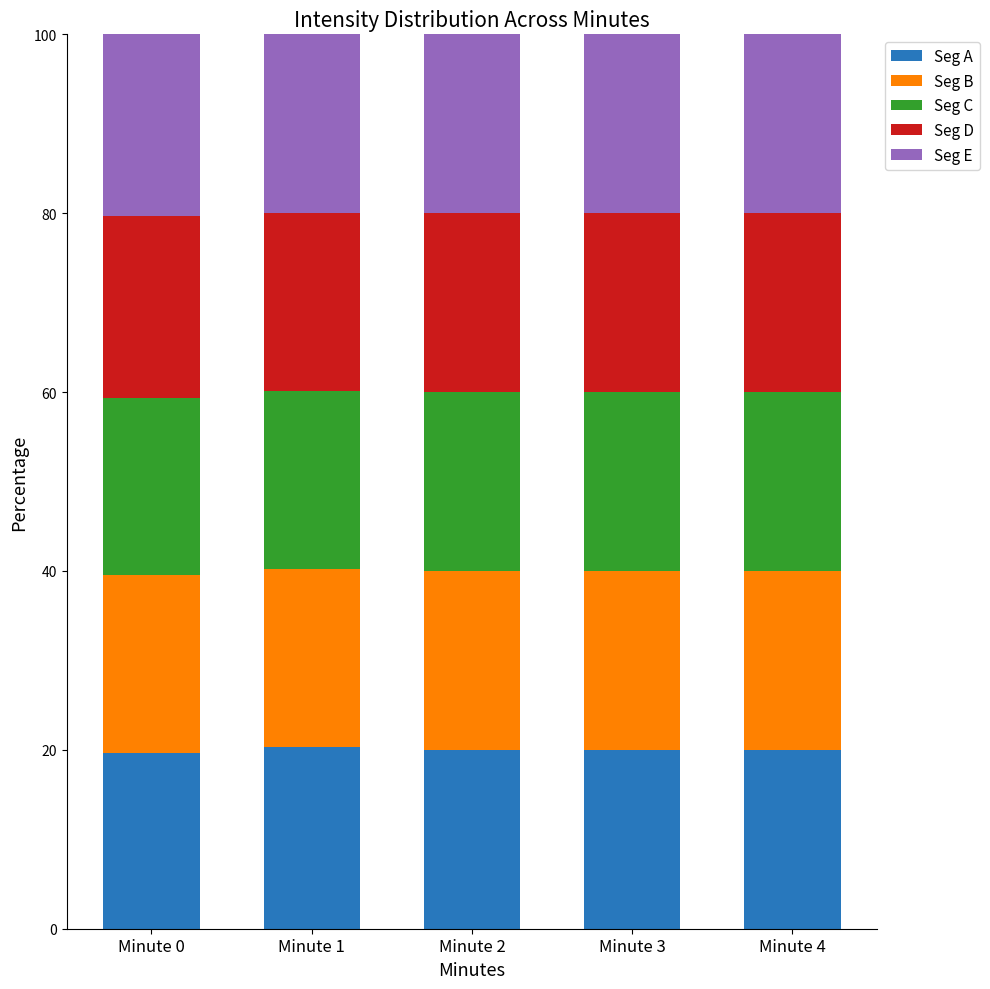

What is the difference between the maximum and minimum values in the Seg A series?

0.7